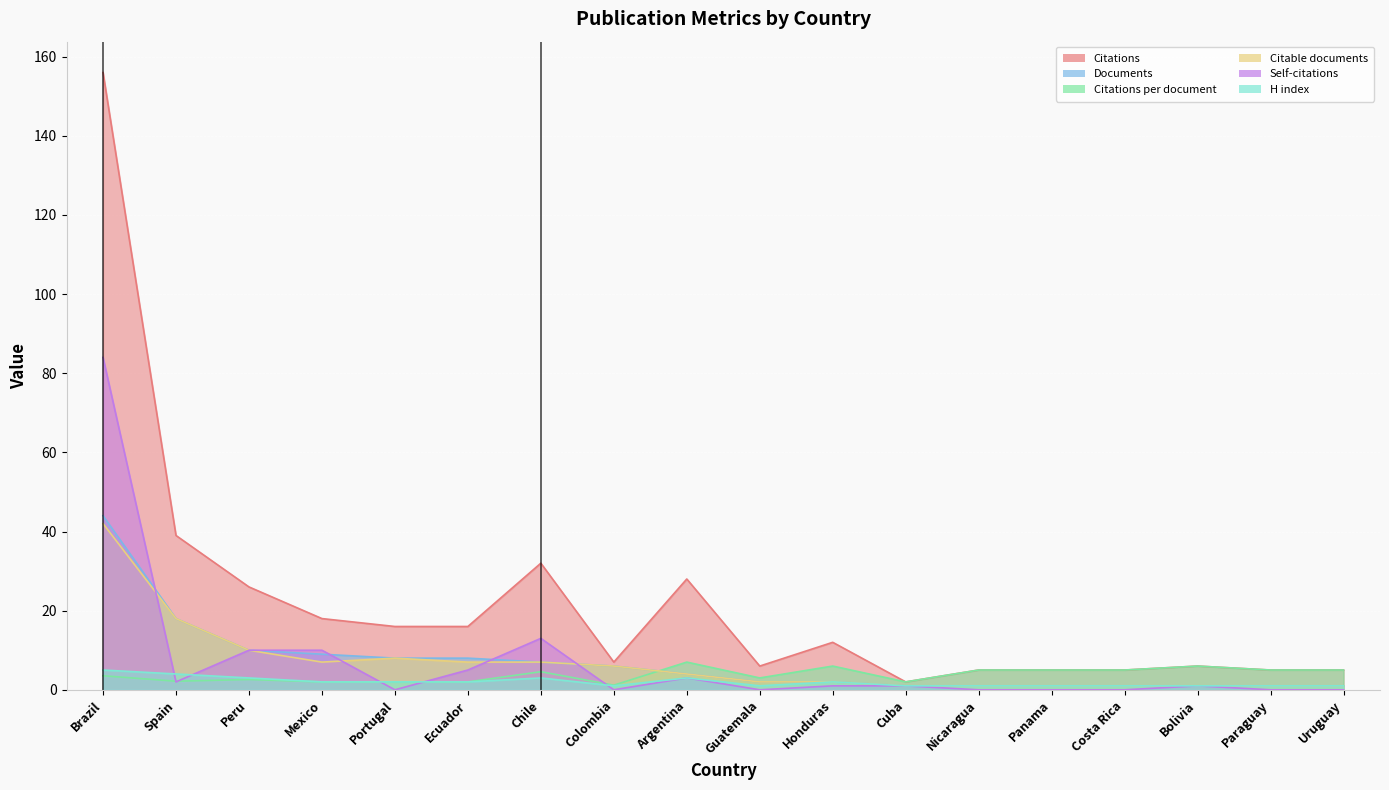

Does the chart display data point markers on the line(s)?

No